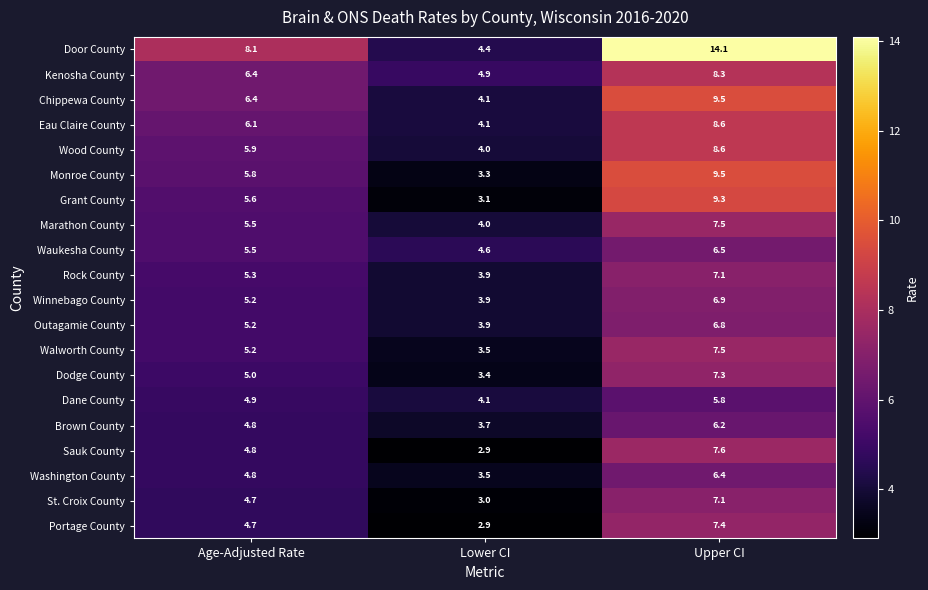

Read the Sauk County value at Age-Adjusted Rate.

4.8